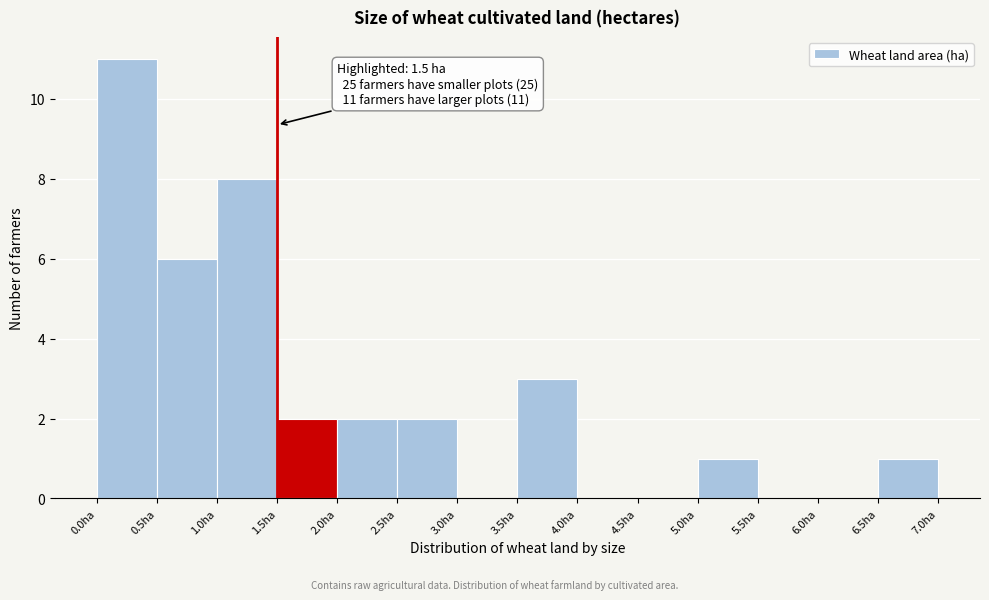

Which range on the x-axis has the tallest bar?

0.0 to 0.5